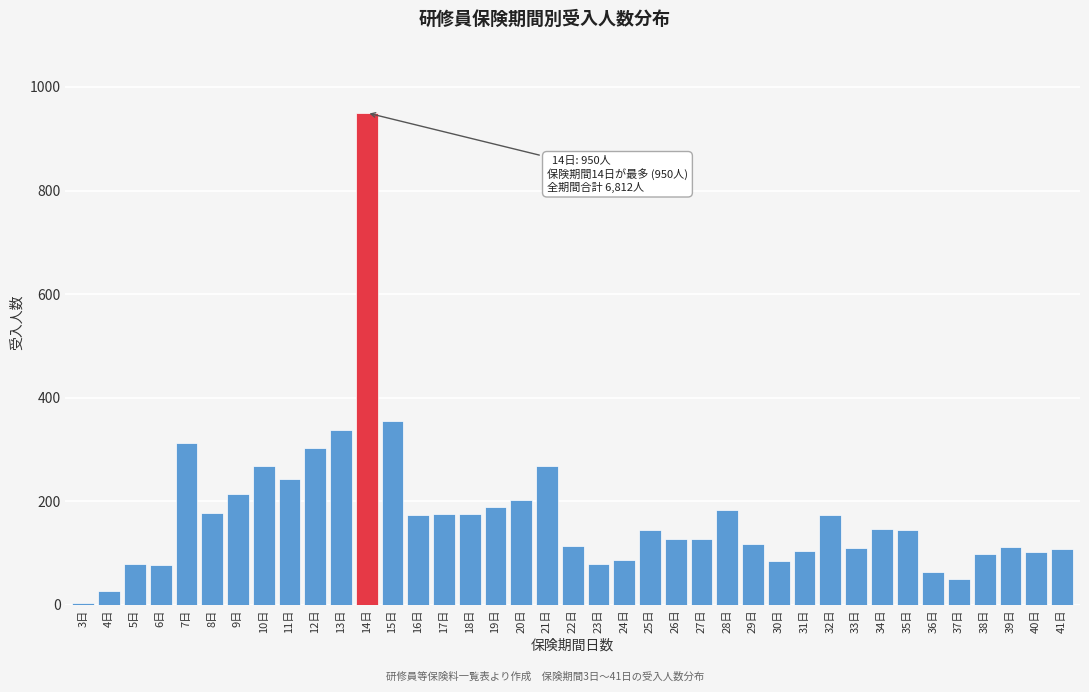

The chart shows a value of 25 at 23日. True or false?

False